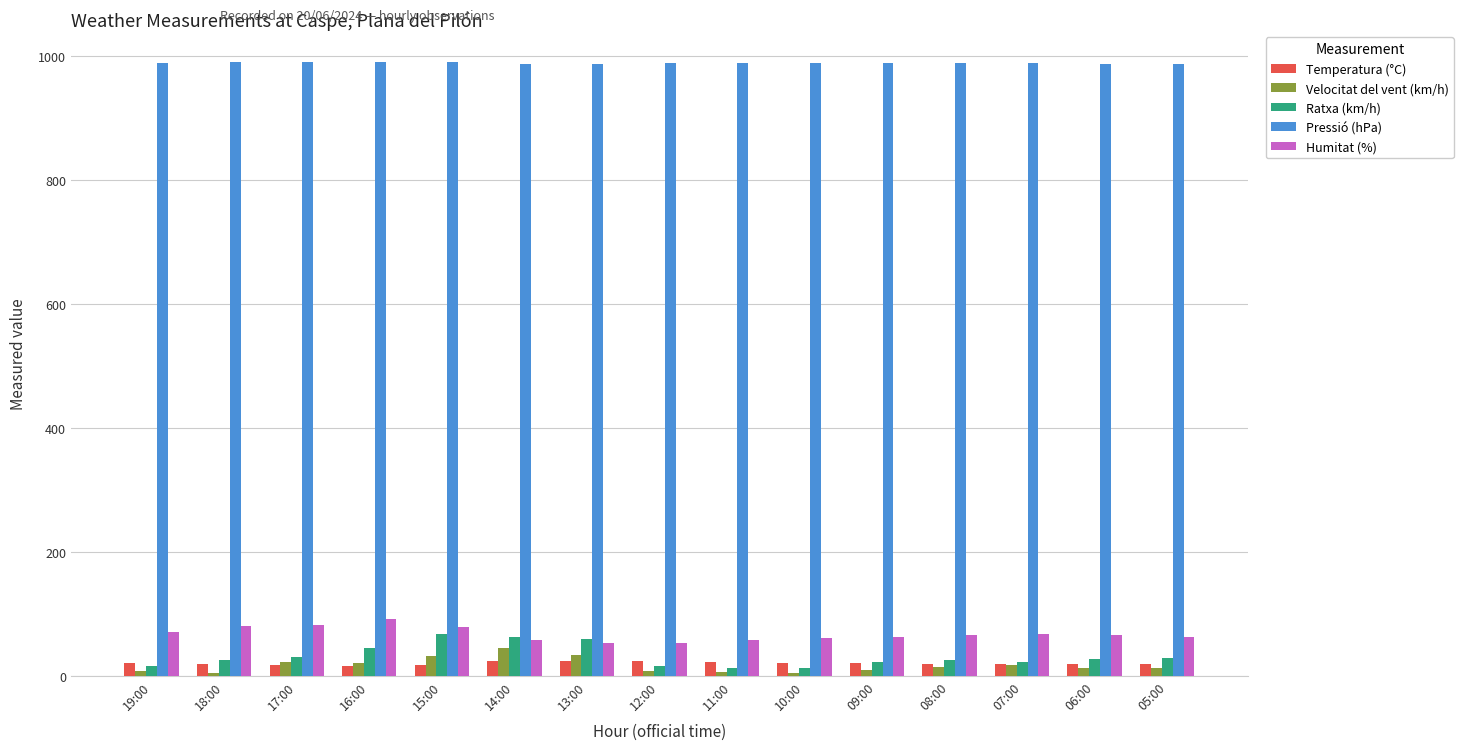

Is the value of Temperatura (°C) at 16:00 greater than the value of Velocitat del vent (km/h) at 11:00?

Yes